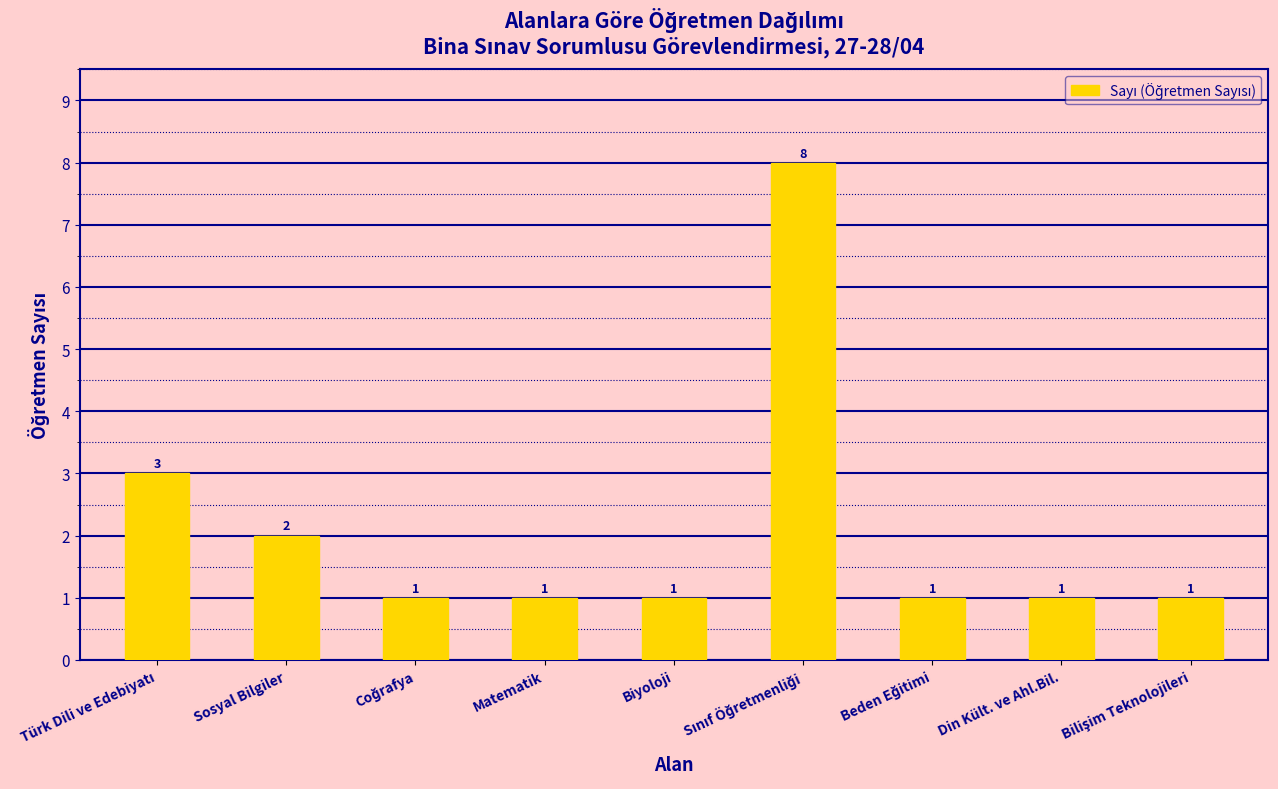

What is the label of the 5th bar from the left?

Biyoloji